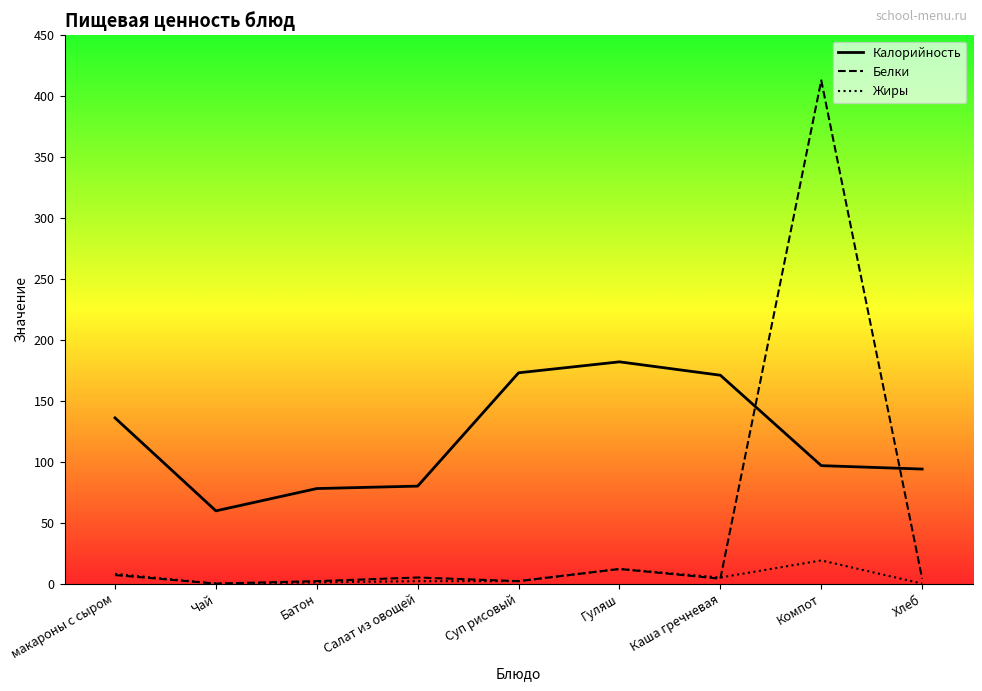

Does the chart have visible grid lines?

No